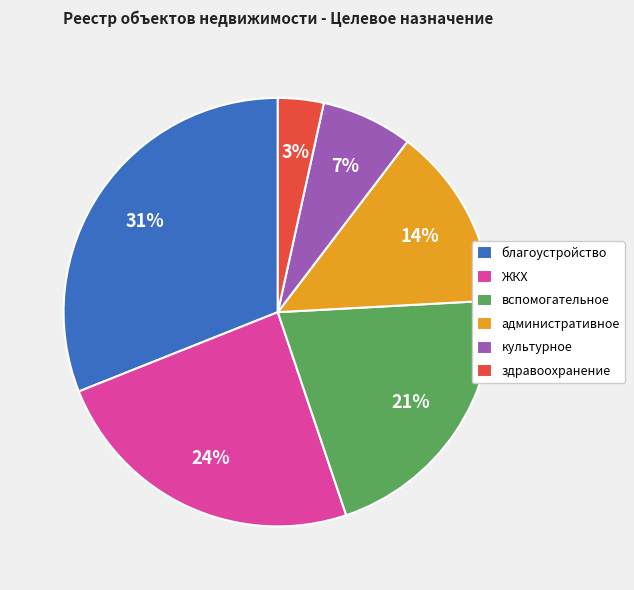

Does any single category account for the majority?

No